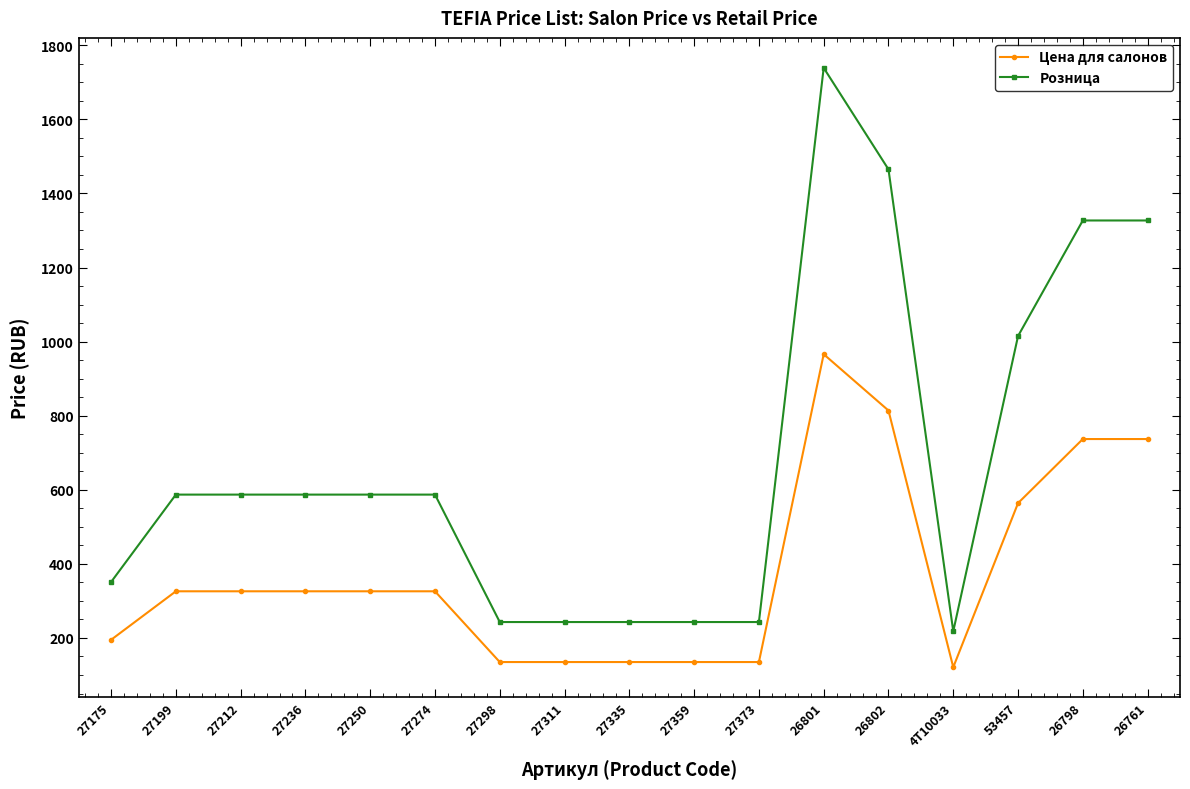

What is the label of the 3rd point from the right?

53457